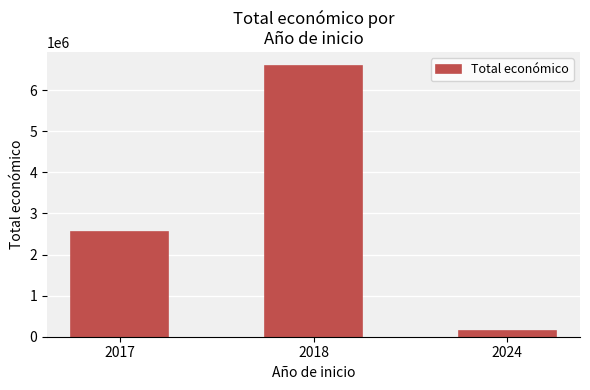

How many values are between 150000 and 6595991?

3